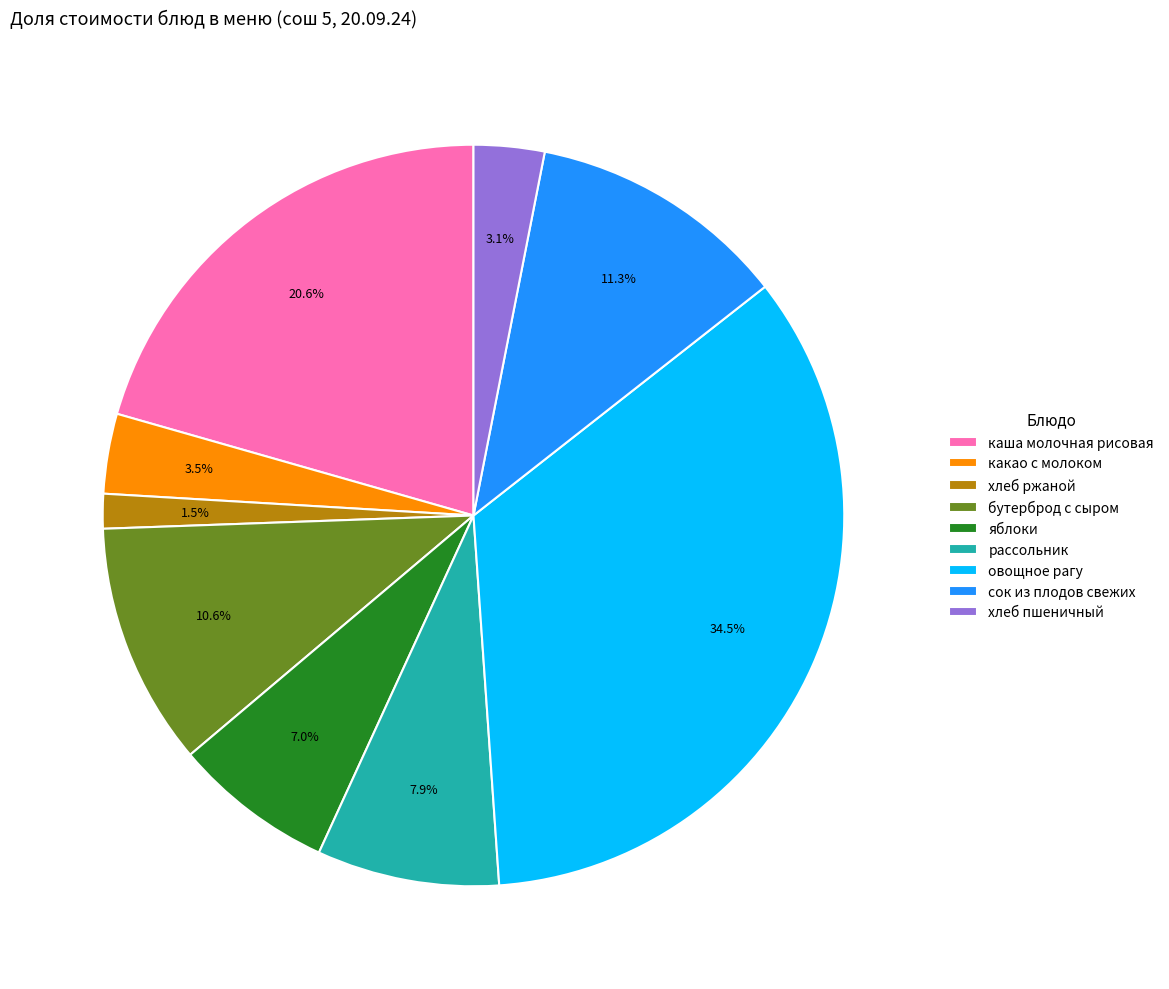

Which slice is the largest?

овощное рагу